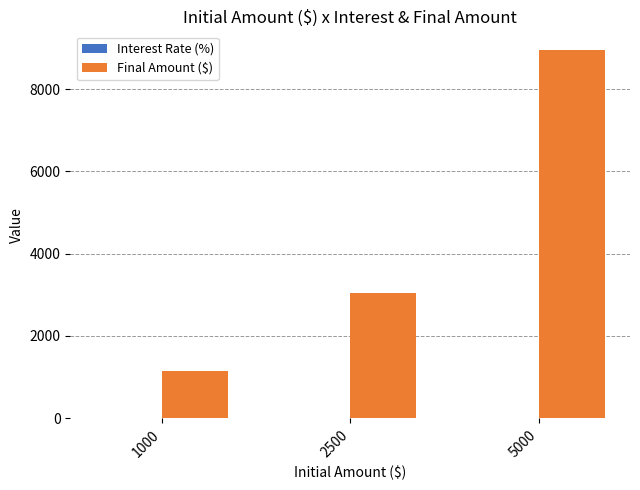

Is it true that Final Amount ($) equals 3041.6 at 2500?

True